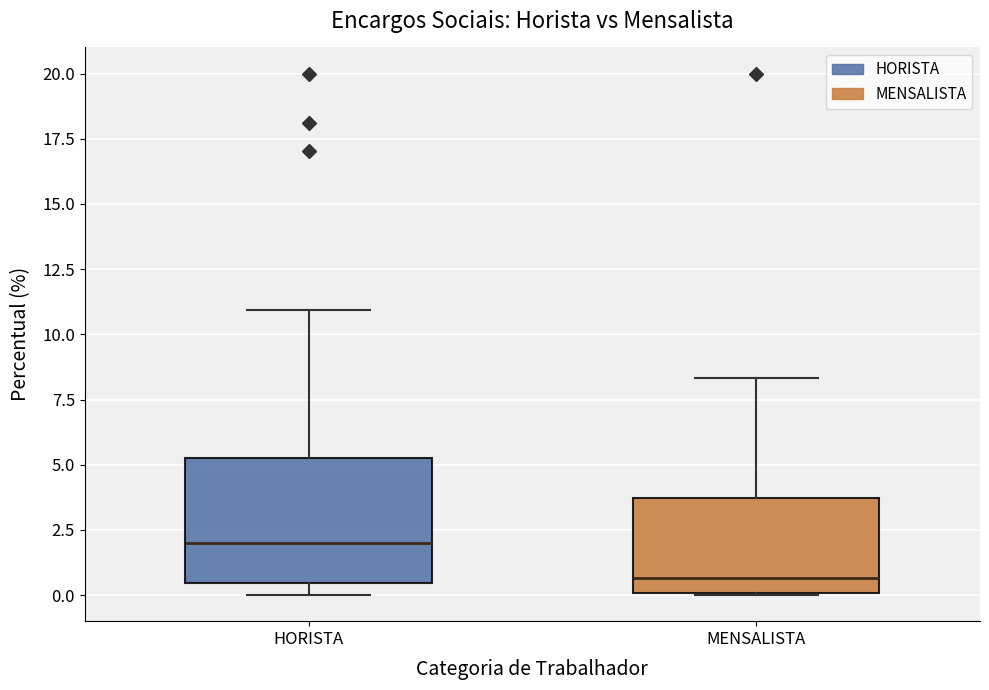

Reading left to right, transcribe this box plot: for each box, give where its median line is, the range the box spans, and where its two whiskers end, as read against the y-axis. The values are not printed on the chart, so give them approximately, as read against the axis.

HORISTA: median 2.0, box 0.5 to 5.5, whiskers 0.0 to 11.0
MENSALISTA: median 0.5, box 0.0 to 3.5, whiskers 0.0 to 8.5